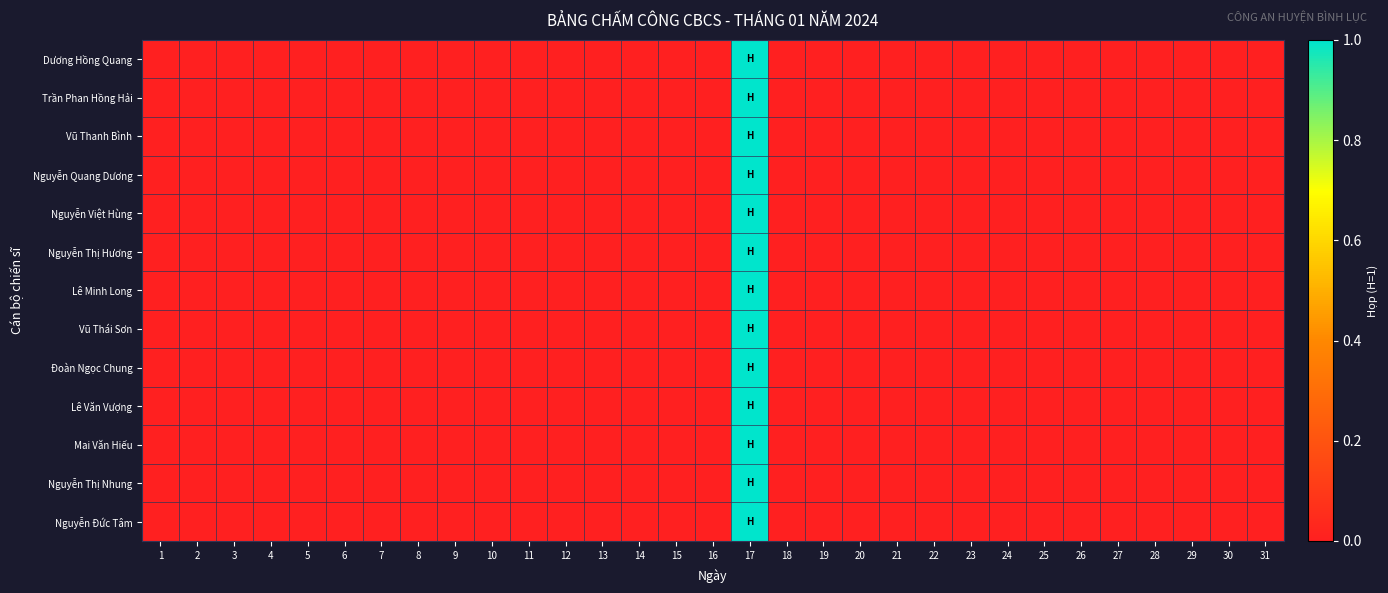

At which category is the sum across all series the highest?

17